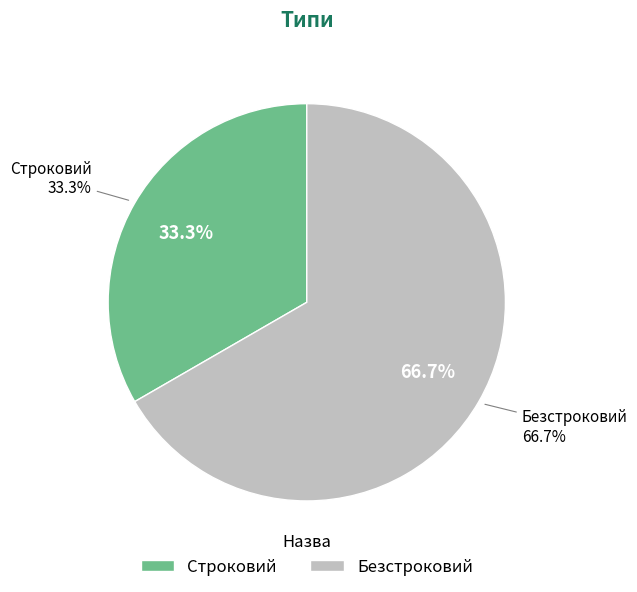

The Строковий slice represents 33% of the pie. True or false?

True